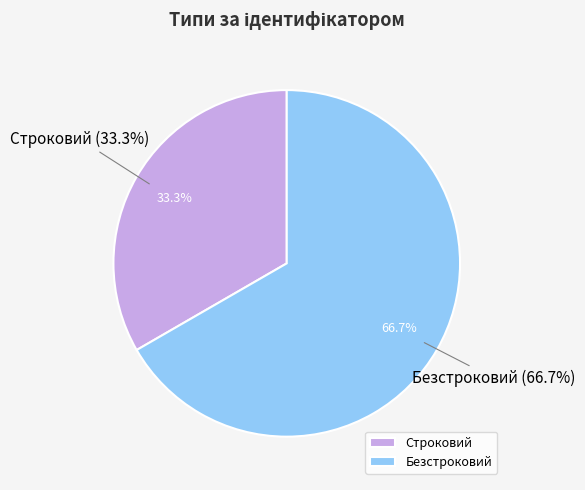

Does Строковий account for over 50% of the chart?

No